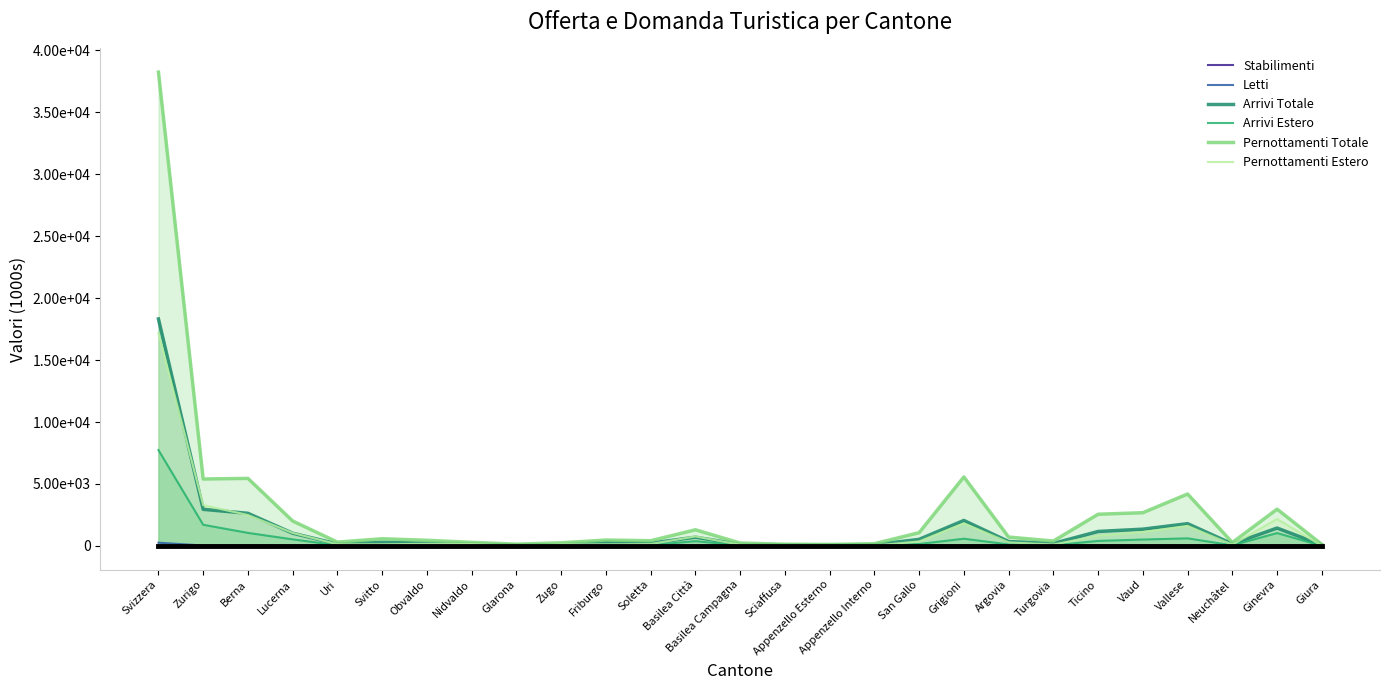

At which category does Arrivi Estero reach its first local valley?

Uri